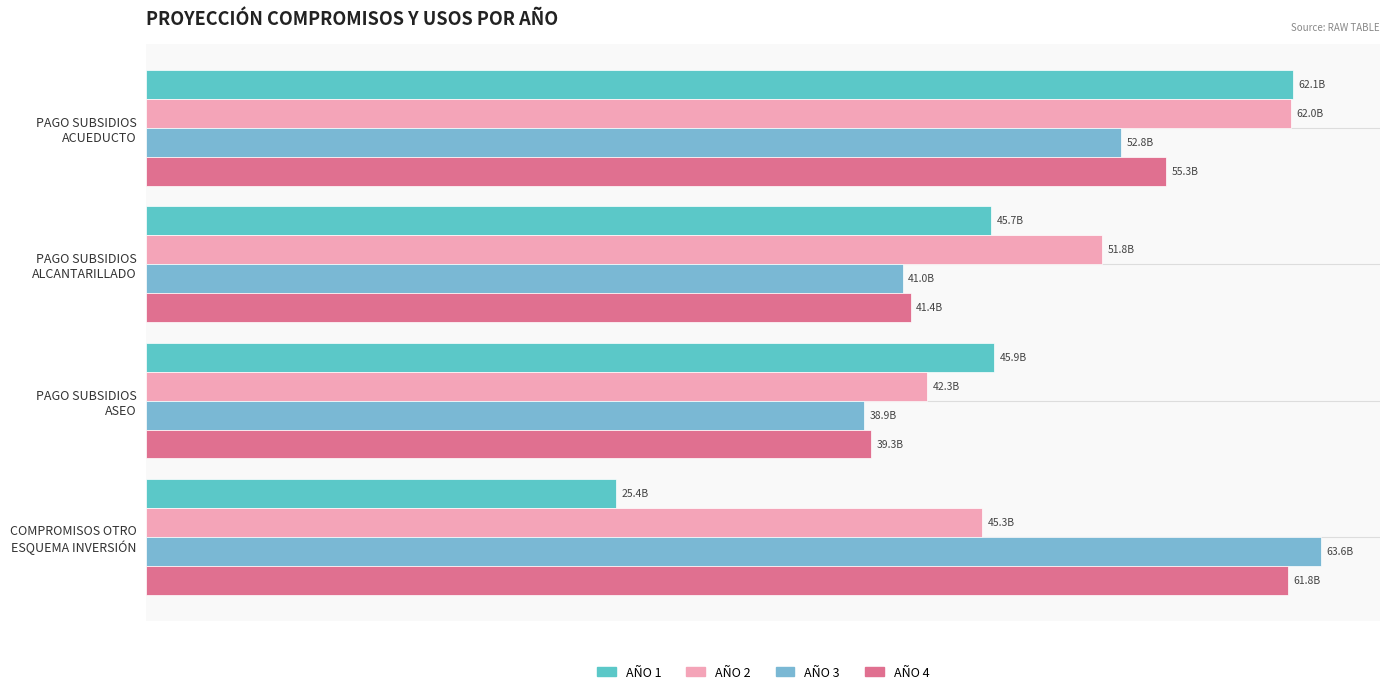

Reading left to right, extract all data points from this chart.

AÑO 1: 0=62.1	10=45.7	20=45.9	30=25.4
AÑO 2: 0=62.0	10=51.8	20=42.3	30=45.3
AÑO 3: 0=52.8	10=41.0	20=38.9	30=63.6
AÑO 4: 0=55.3	10=41.4	20=39.3	30=61.8